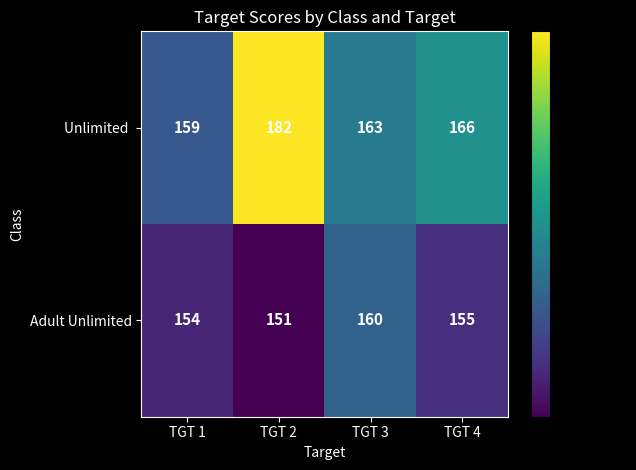

At which category does the chart reach its minimum across all series?

TGT 2